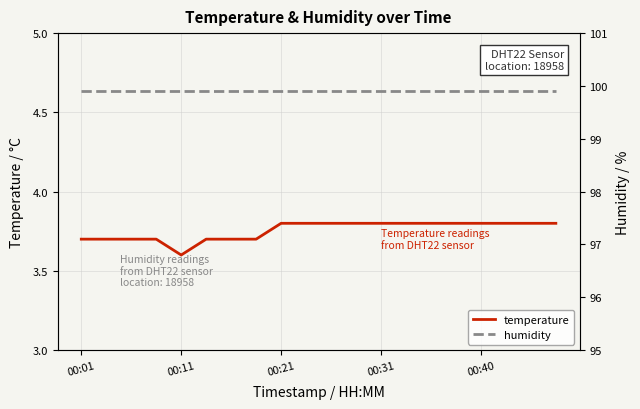

Rank the series by their maximum value, from highest to lowest.

humidity, temperature